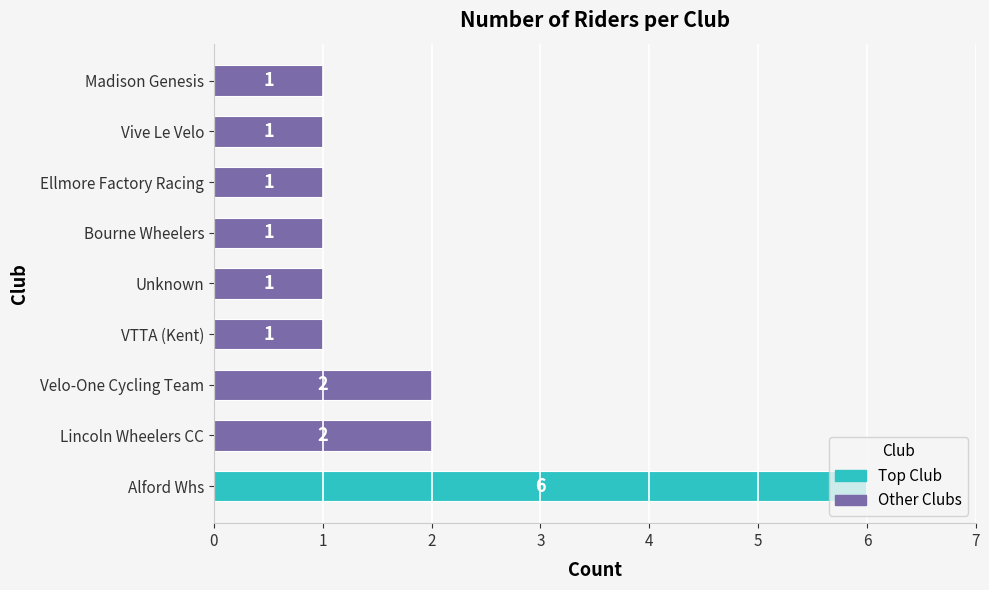

What is the average value?

2